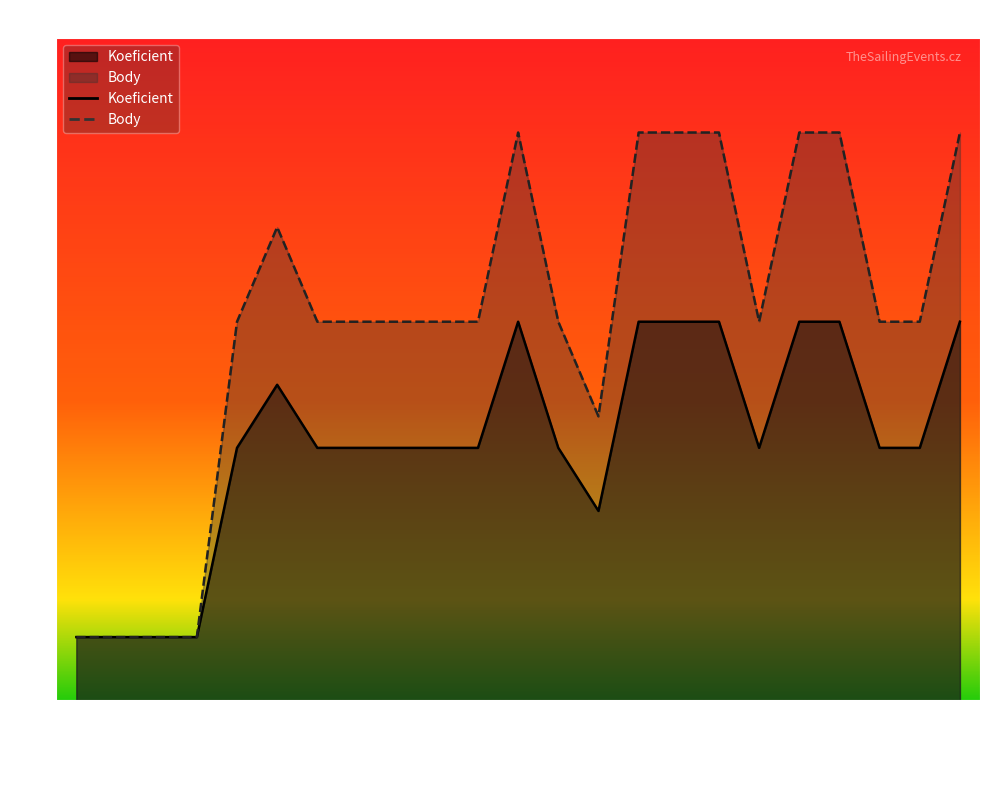

Between 2009-03-28 and 2009-04-05, which series saw the biggest shift?

Koeficient